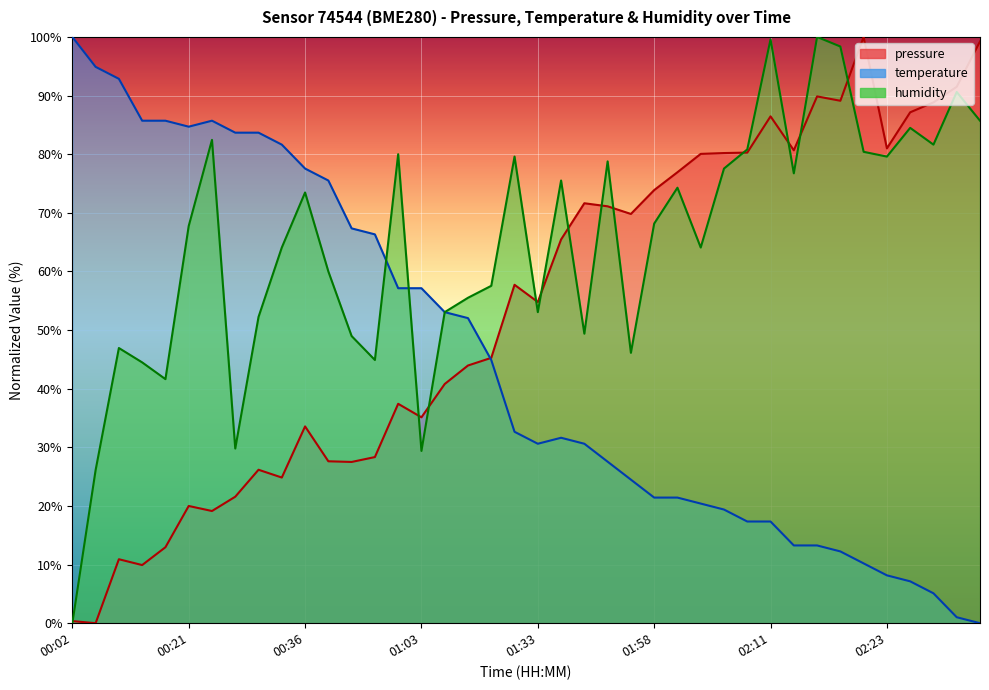

Between 00:23 and 01:09, which series saw the biggest shift?

temperature